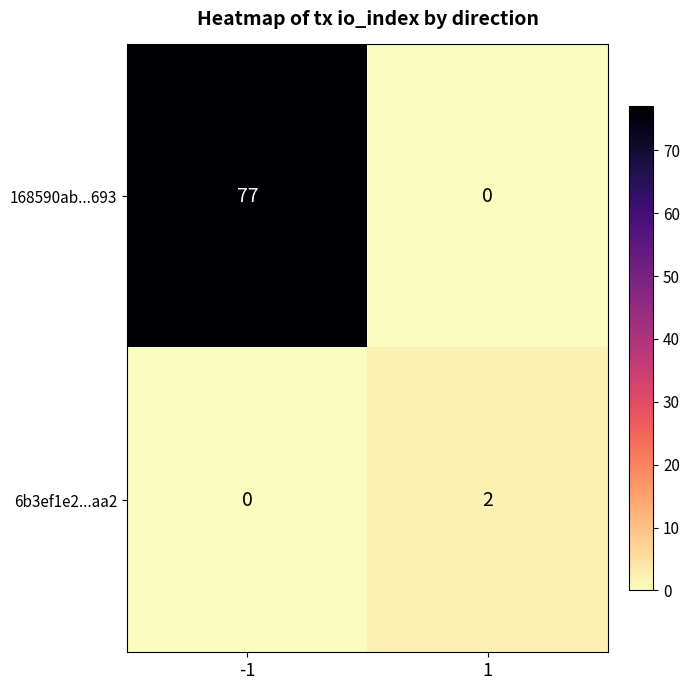

What is the difference between the maximum and minimum values in the 168590ab...693 series?

77